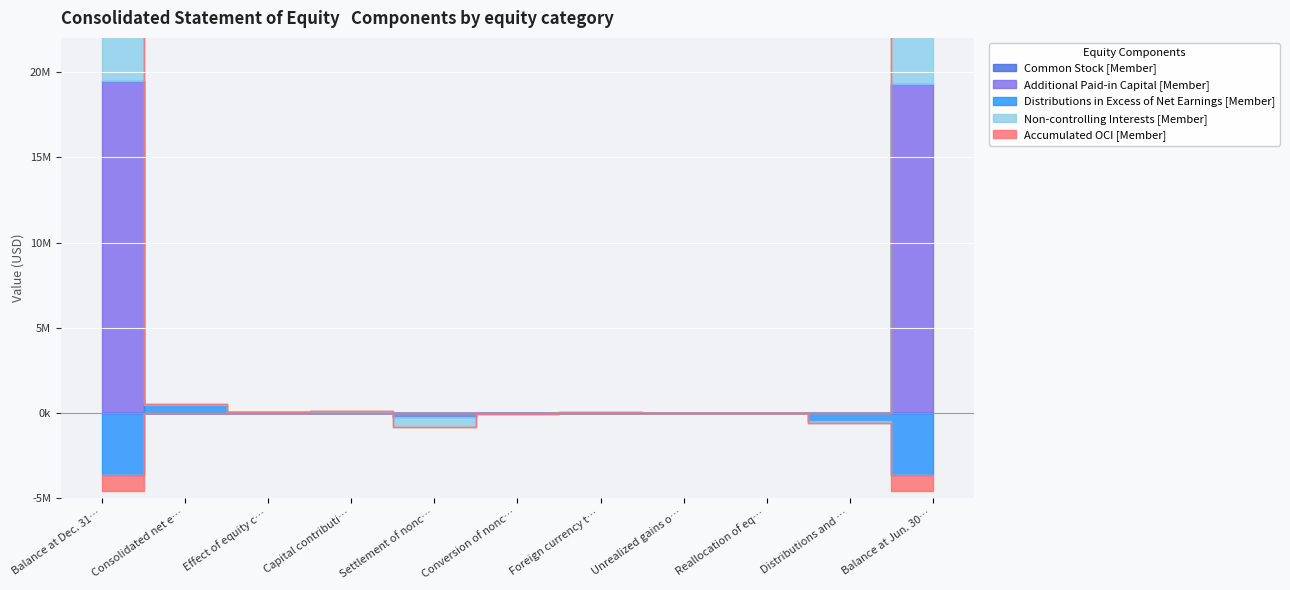

Which series has the largest total across all categories?

Additional Paid-in Capital [Member]